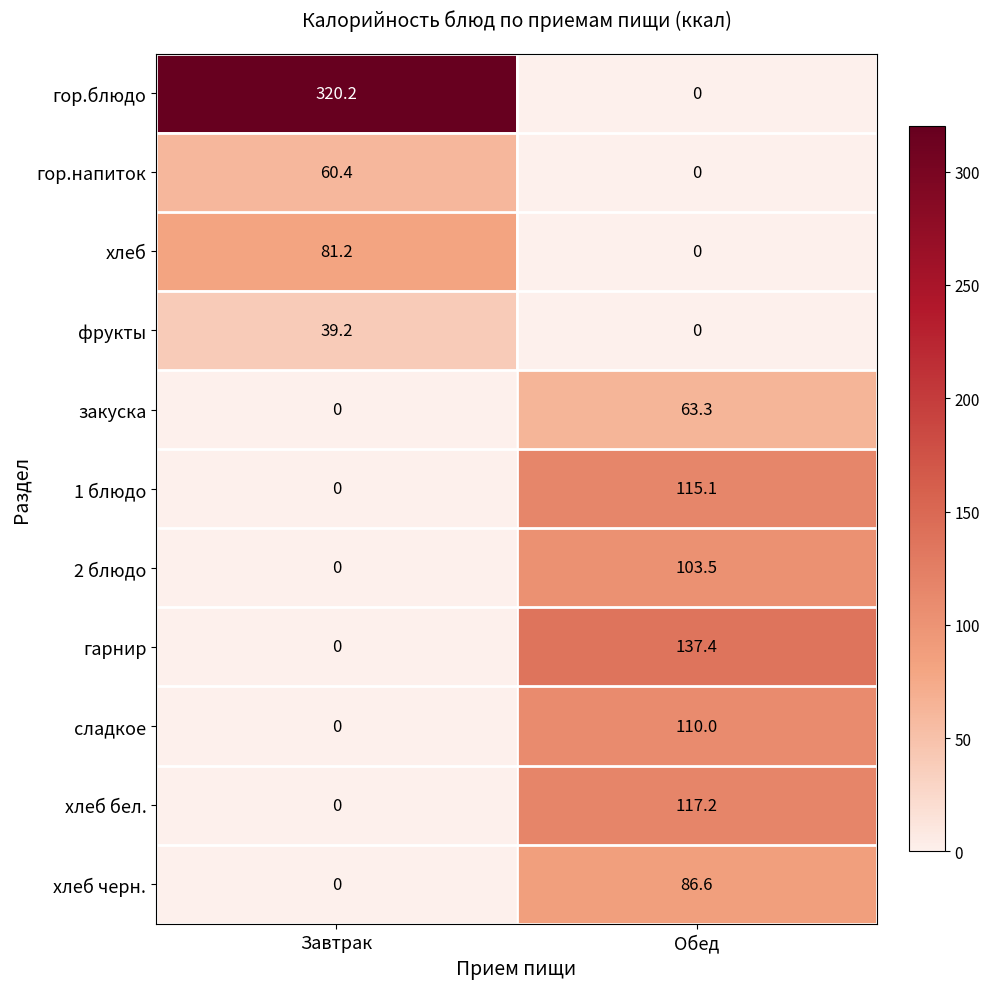

Rank the series by their maximum value, from highest to lowest.

гор.блюдо, гарнир, хлеб бел., 1 блюдо, сладкое, 2 блюдо, хлеб черн., хлеб, закуска, гор.напиток, фрукты